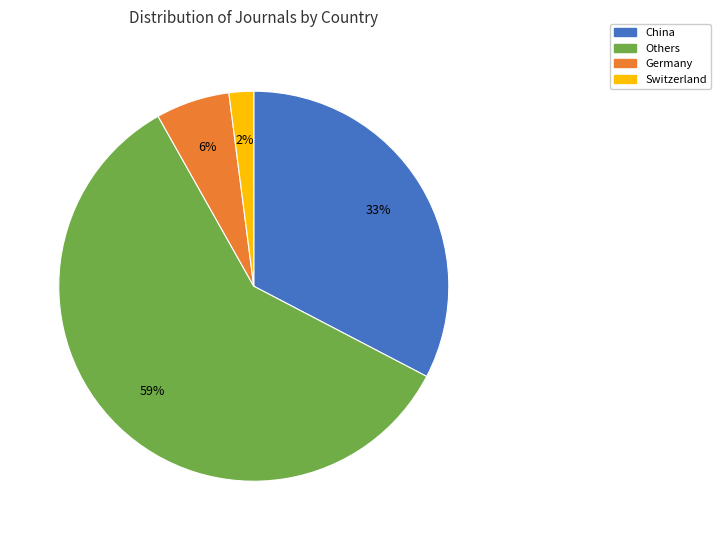

To the nearest percent, what is the difference between the largest and smallest slice percentages?

57%